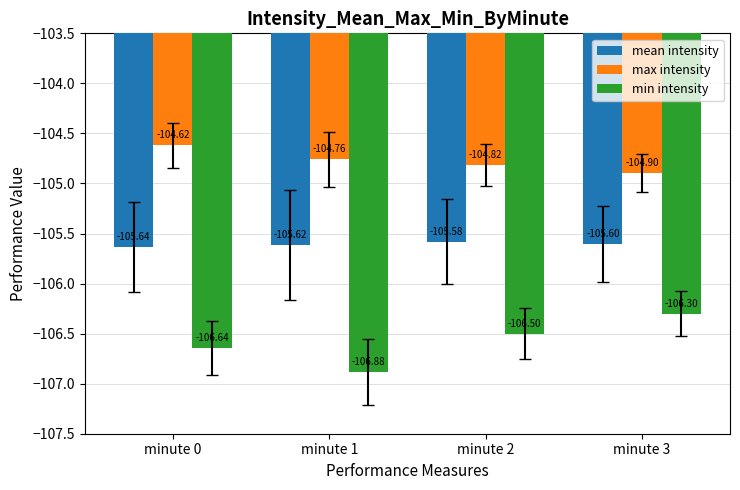

What is the maximum value for mean intensity?

-105.6